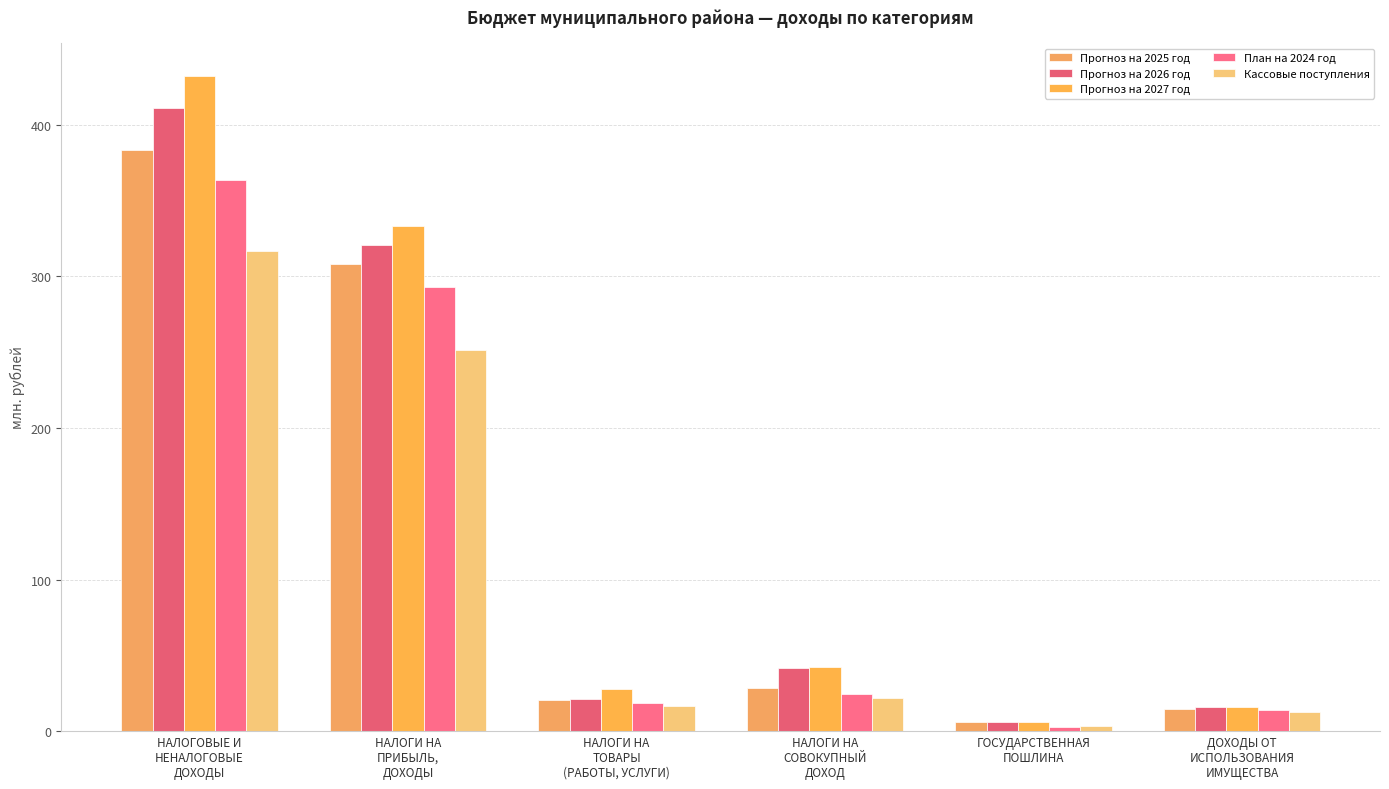

Is it true that Прогноз на 2025 год equals 9.7 at ГОСУДАРСТВЕННАЯ
ПОШЛИНА?

False